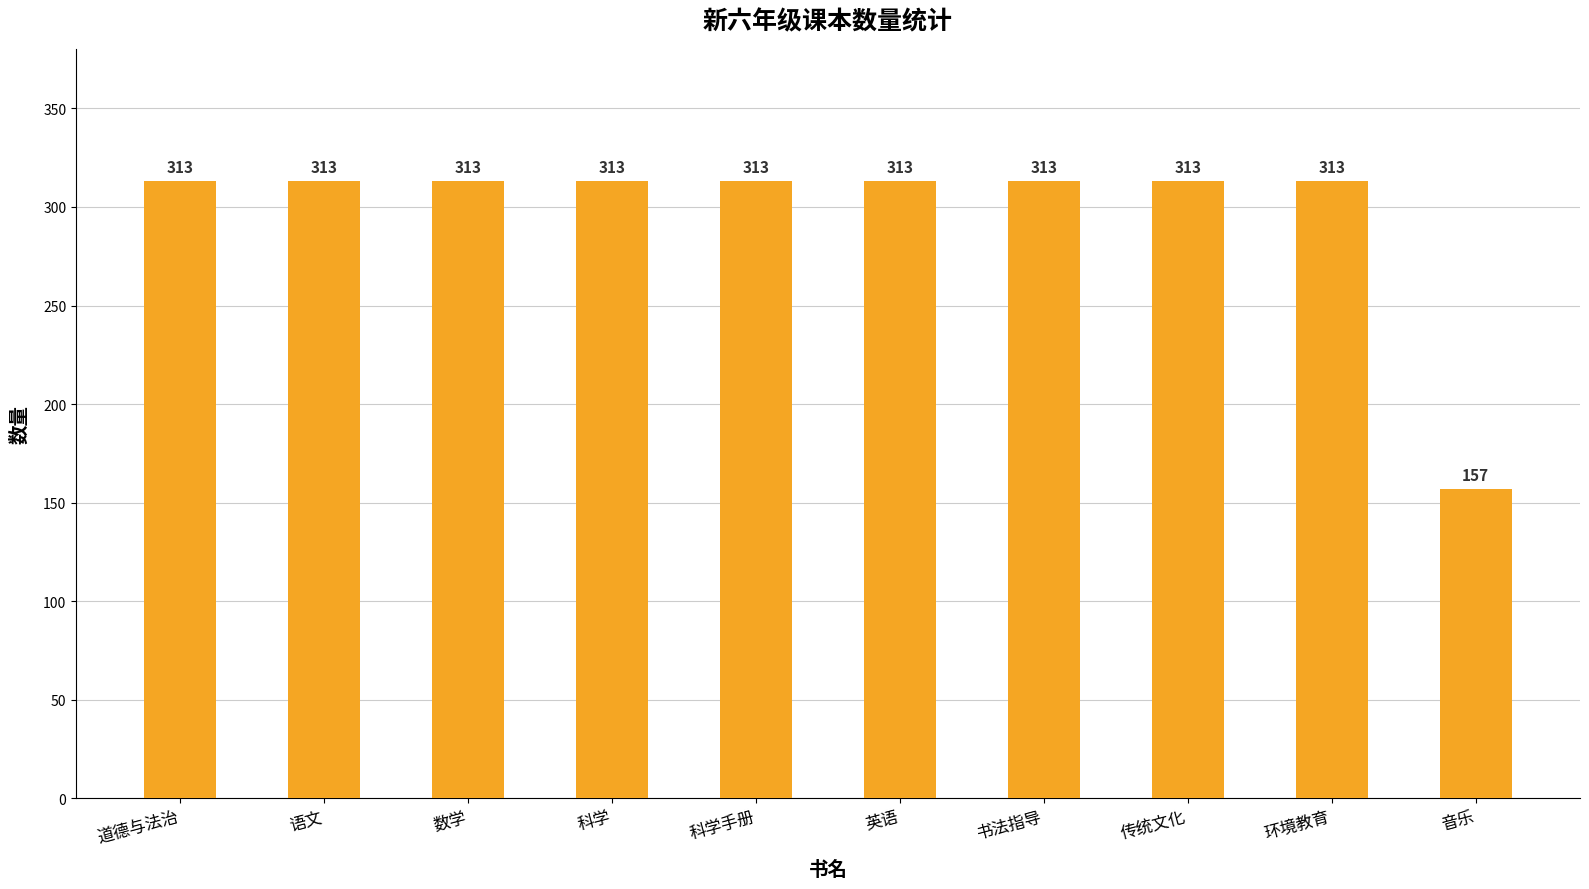

What is the maximum value shown in the chart?

313